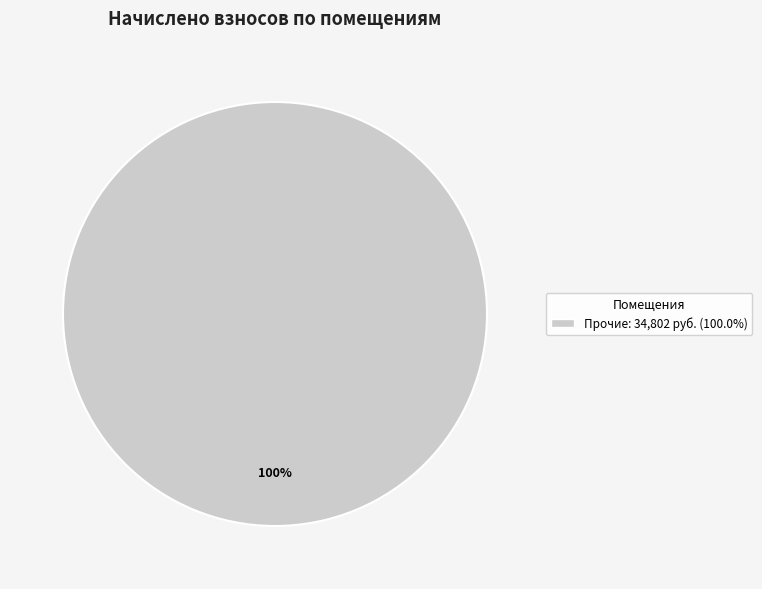

Is there a majority slice in this chart?

Yes